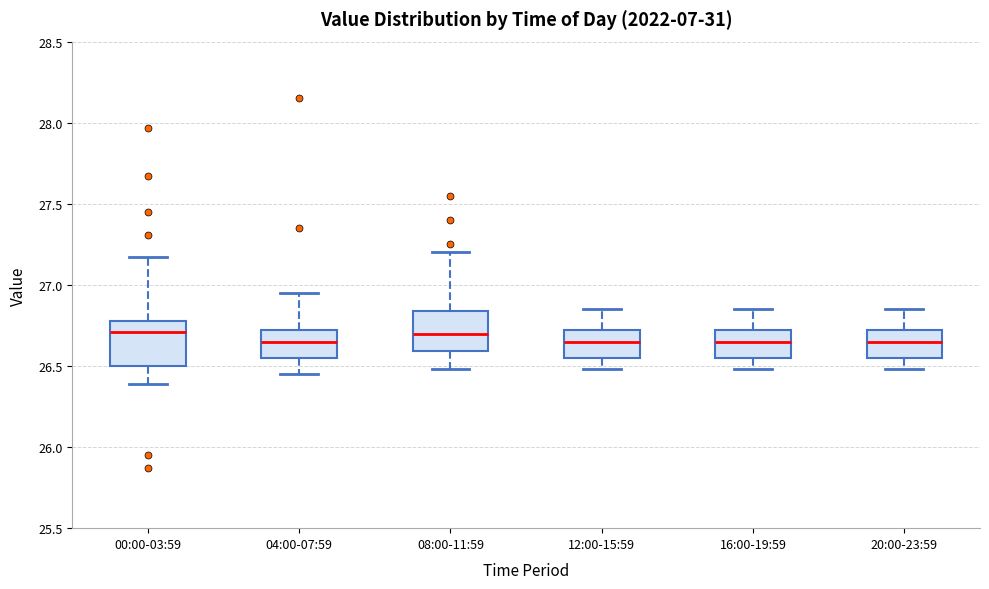

Reading left to right, read every box against the y-axis: the position of its median line, the range the box covers, and the ends of its whiskers. The values are not printed on the chart, so give them approximately, as read against the axis.

00:00-03:59: median 26.70, box 26.50 to 26.80, whiskers 26.40 to 27.15
04:00-07:59: median 26.65, box 26.55 to 26.70, whiskers 26.45 to 26.95
08:00-11:59: median 26.70, box 26.60 to 26.85, whiskers 26.50 to 27.20
12:00-15:59: median 26.65, box 26.55 to 26.70, whiskers 26.50 to 26.85
16:00-19:59: median 26.65, box 26.55 to 26.70, whiskers 26.50 to 26.85
20:00-23:59: median 26.65, box 26.55 to 26.70, whiskers 26.50 to 26.85